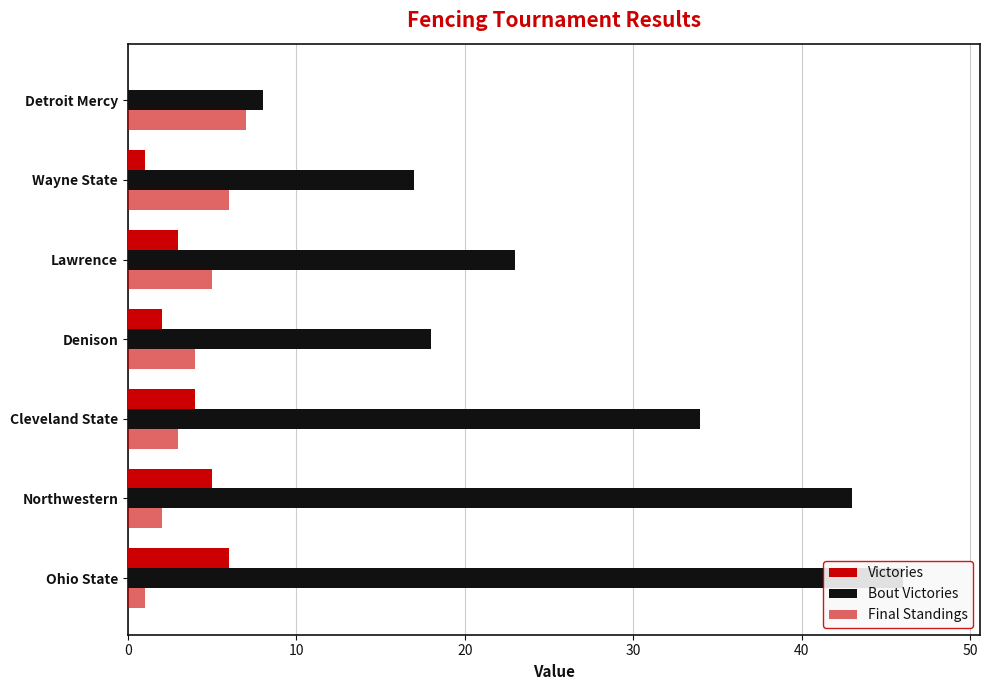

What is the value of the Bout Victories bar at the 2nd from the left?

43